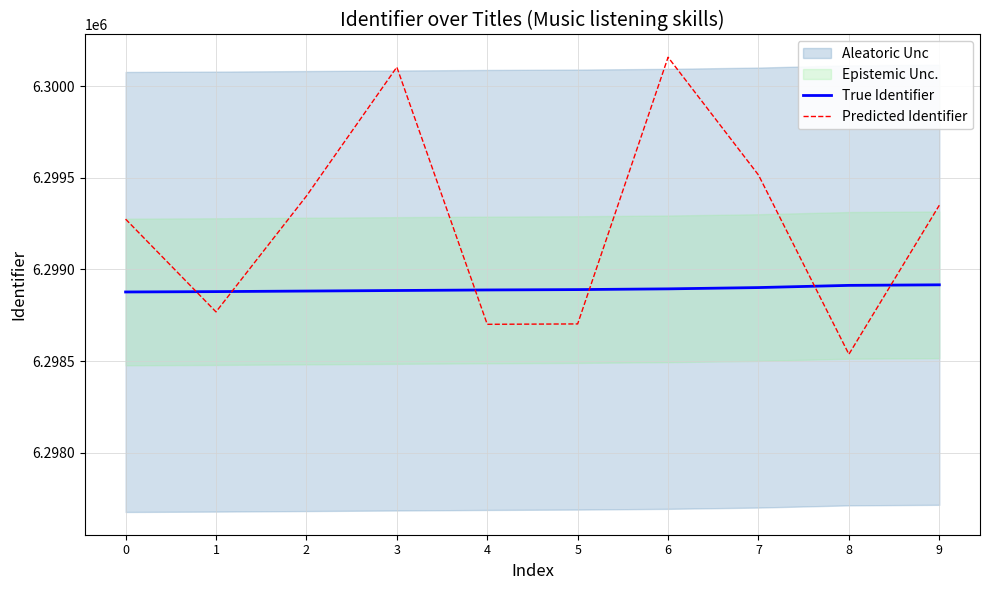

What is the sum of all True Identifier values?

62988925.0